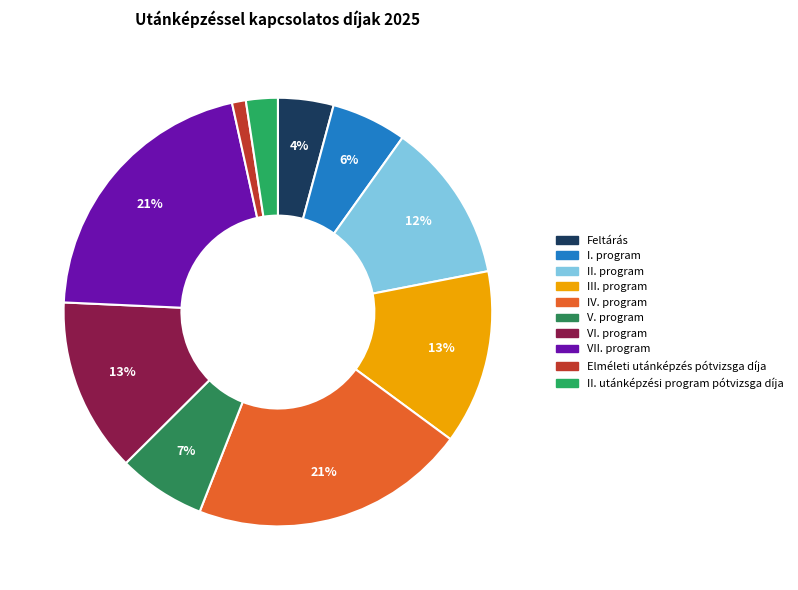

How many slices are in this pie chart?

10